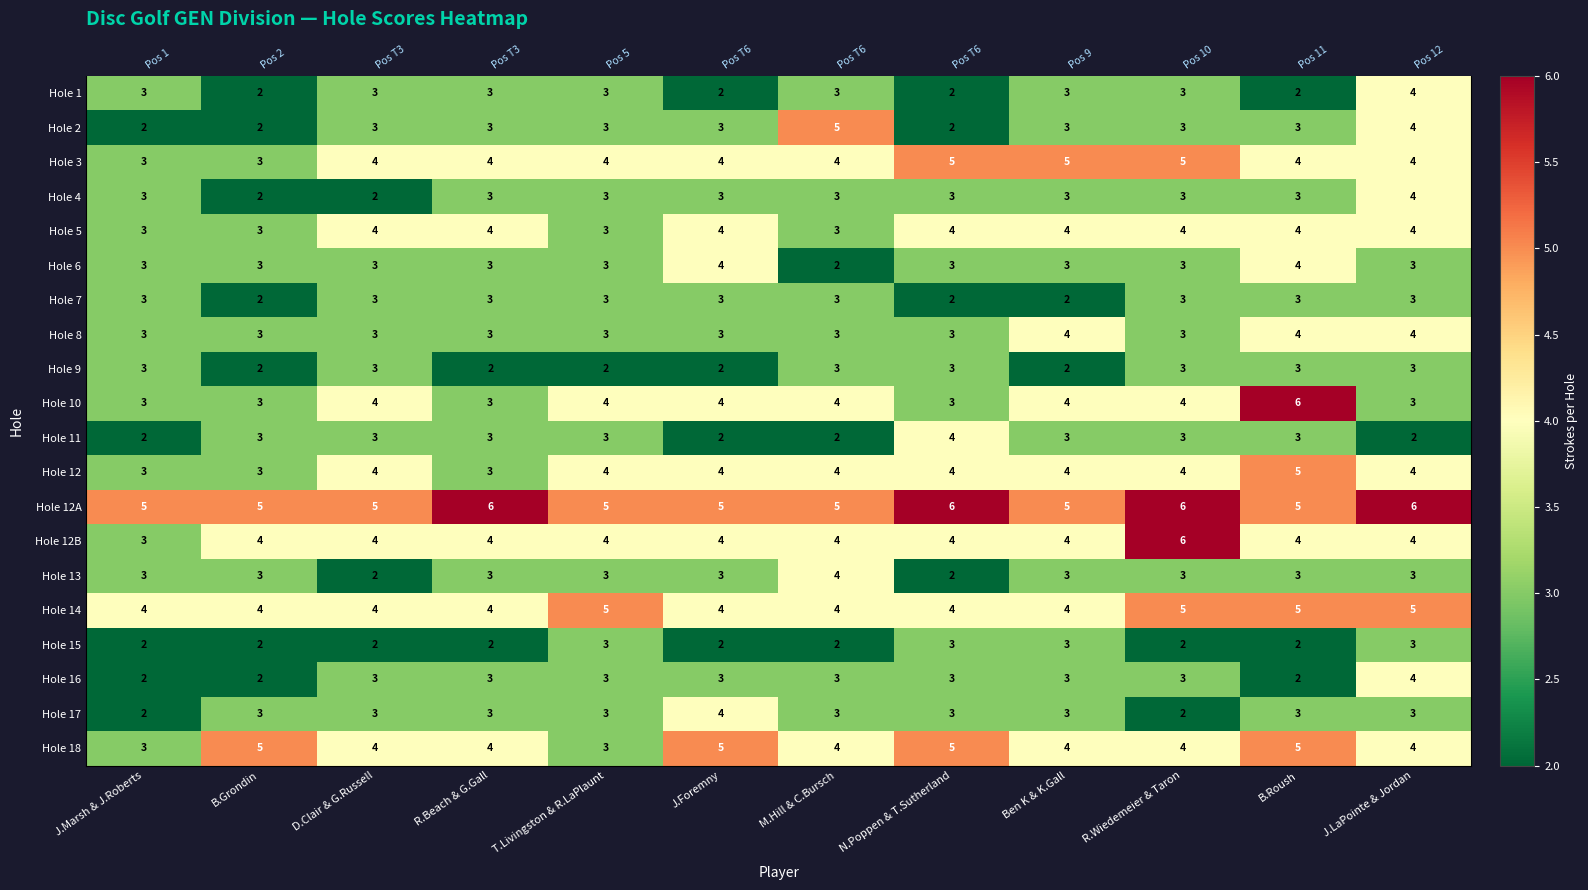

How many values in the Hole 6 series exceed 3?

2